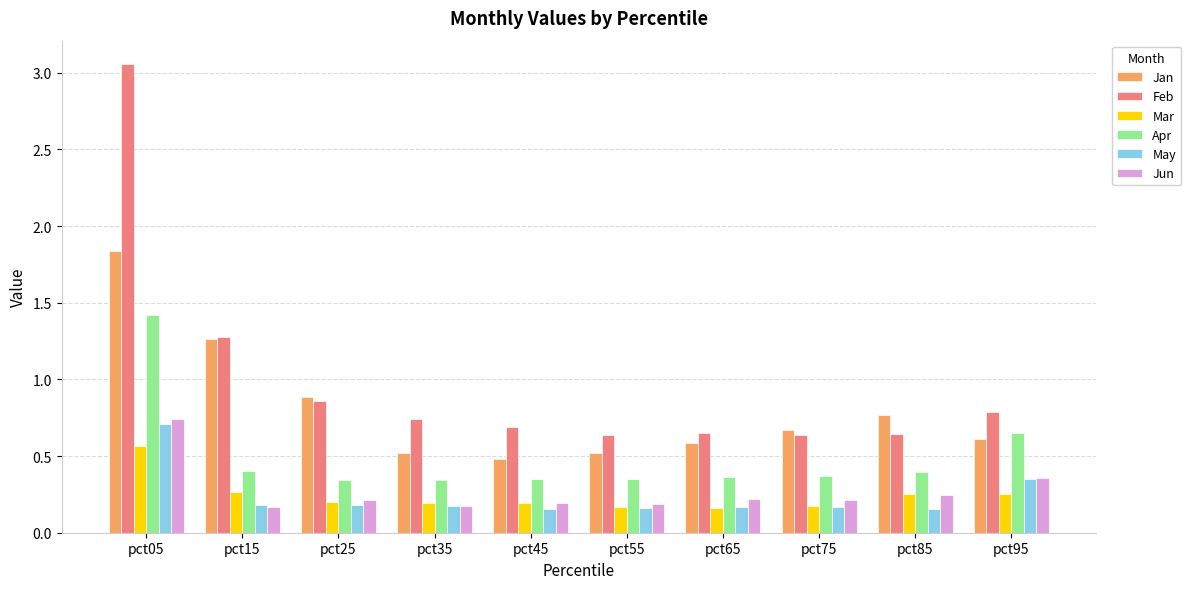

Which label corresponds to the largest value in the chart?

pct05